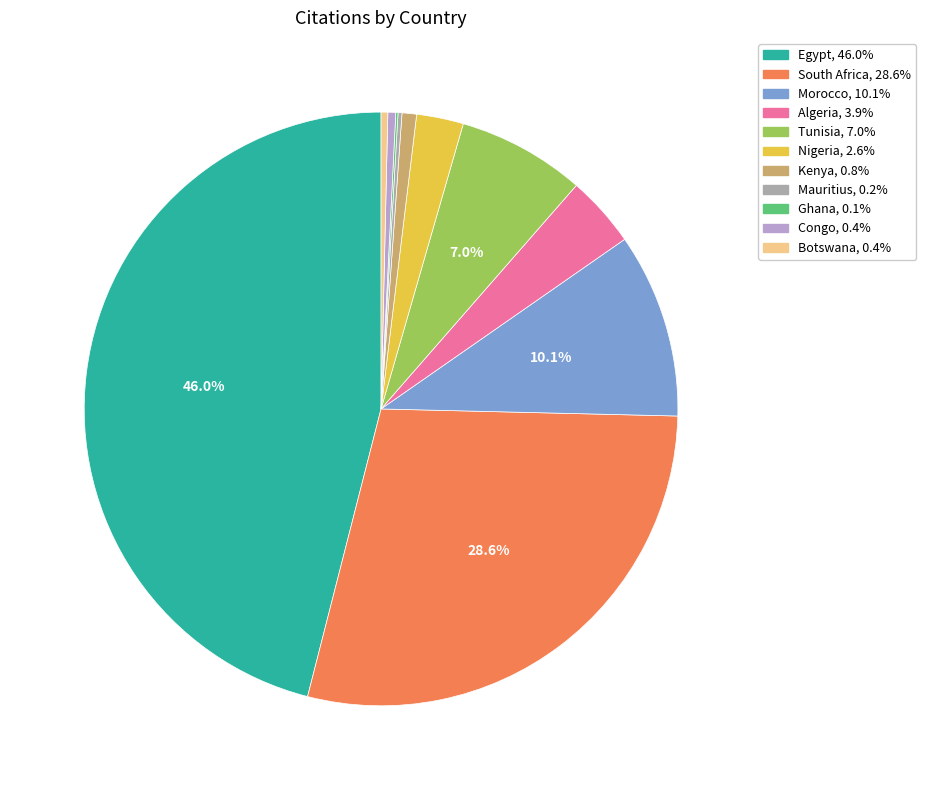

Is there any slice that represents more than half of the pie?

No